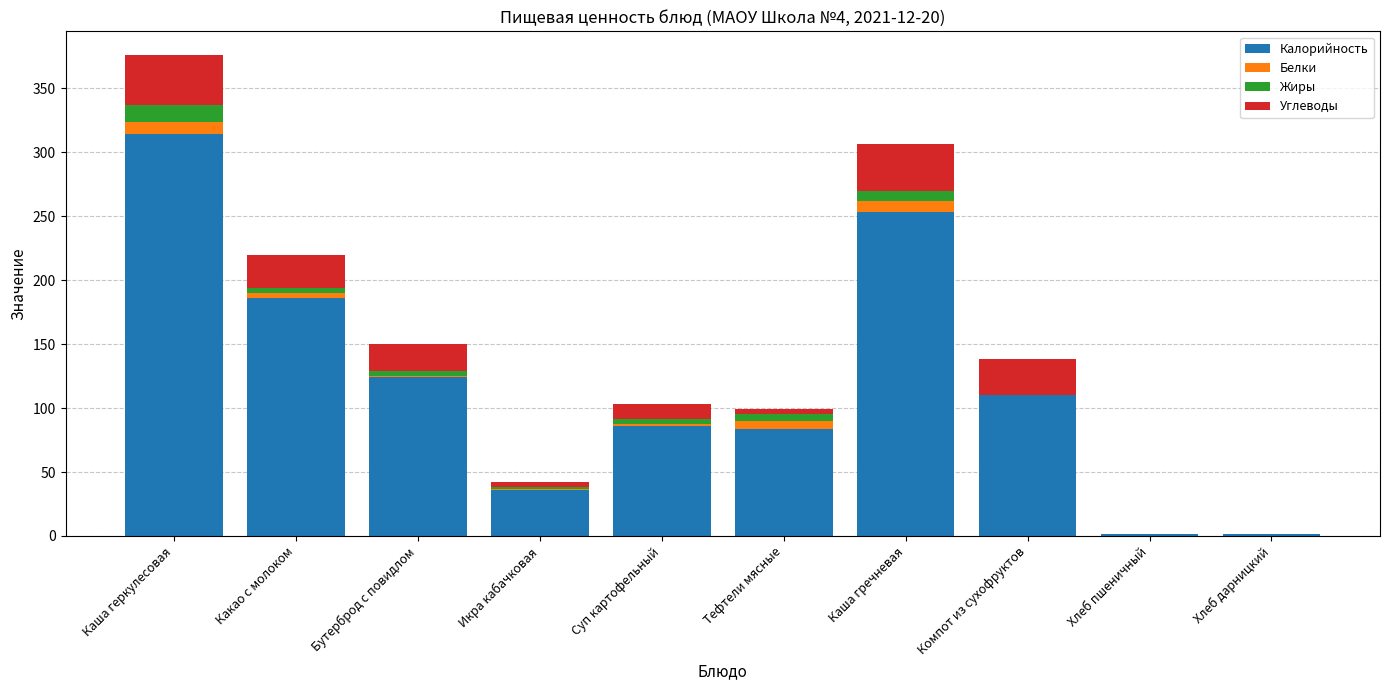

Which category has the highest value in the Калорийность series?

Каша геркулесовая